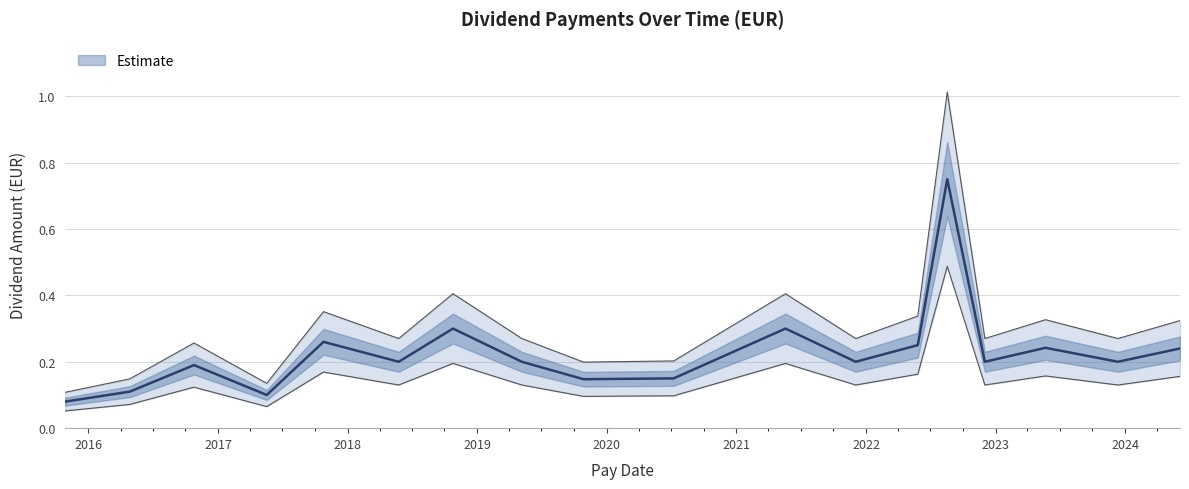

Rank the categories by value from highest to lowest.

2022-08-18, 2018-10-25, 2021-05-19, 2017-10-25, 2022-05-27, 2023-05-22, 2024-06-04, 2018-05-25, 2019-05-07, 2021-12-03, 2022-12-02, 2023-12-12, 2016-10-25, 2020-07-08, 2019-10-28, 2016-04-27, 2017-05-18, 2015-10-28